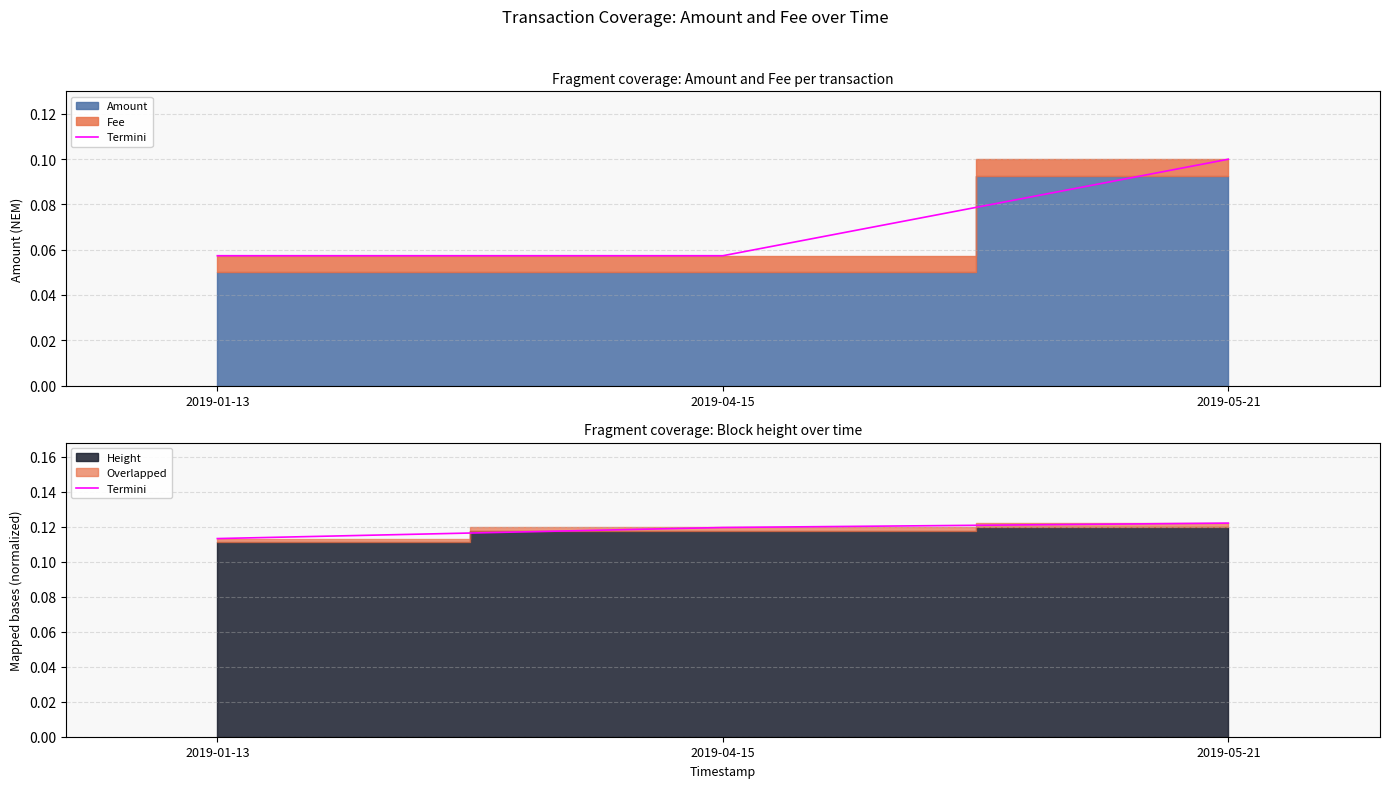

Rank the categories by value from highest to lowest.

2019-05-21, 2019-04-15, 2019-01-13